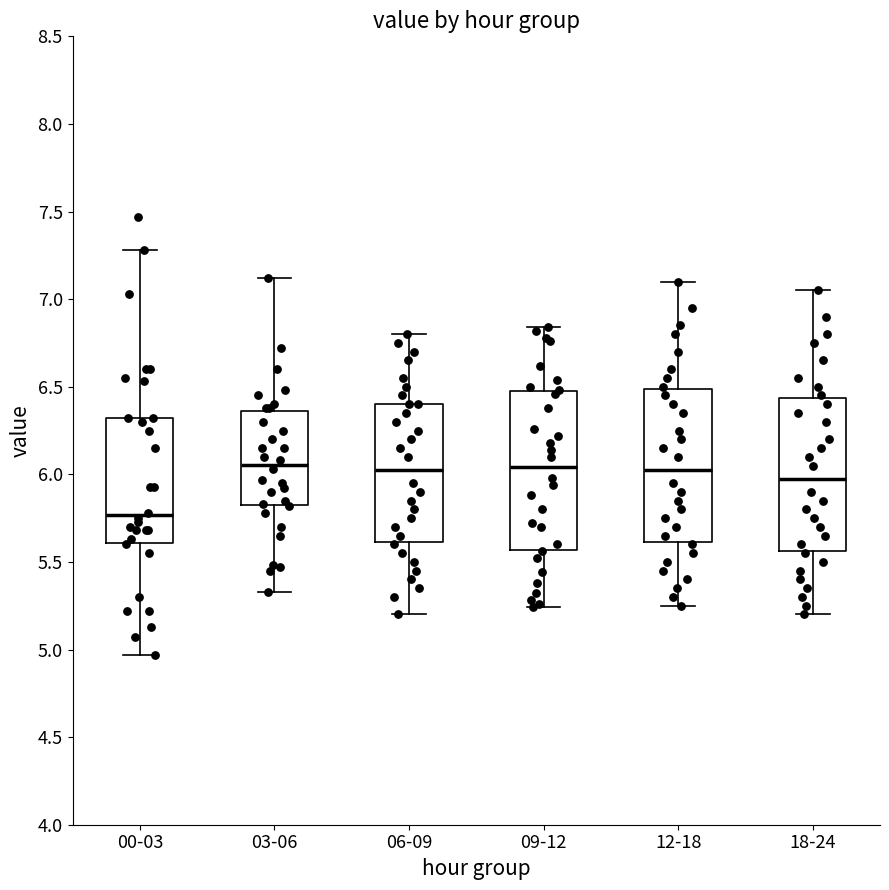

Where does the upper whisker of the box for 06-09 end on the y-axis? The values are not printed on the chart, so give them approximately, as read against the axis.

6.80